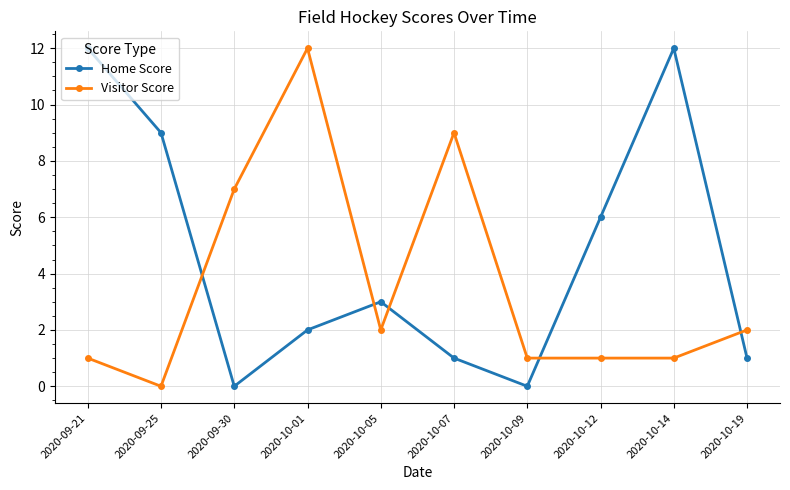

Does the chart display data point markers on the line(s)?

Yes